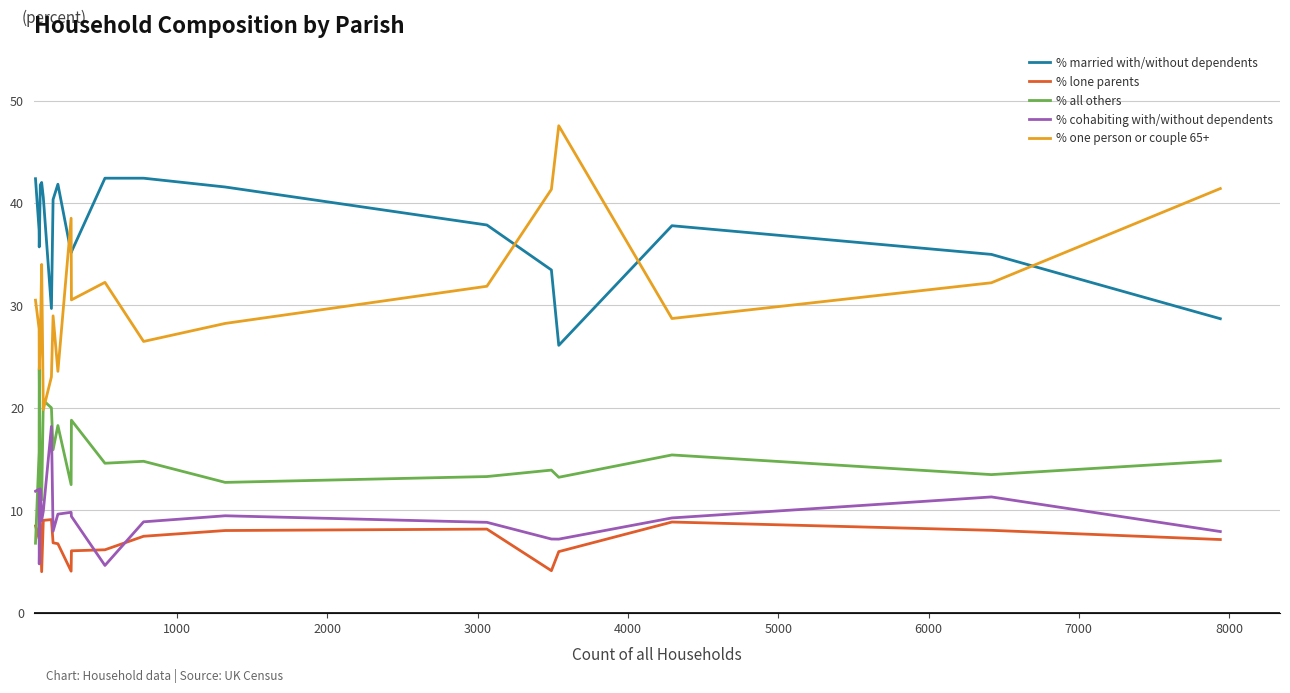

Rank the series by their maximum value, from lowest to highest.

% lone parents, % cohabiting with/without dependents, % all others, % married with/without dependents, % one person or couple 65+